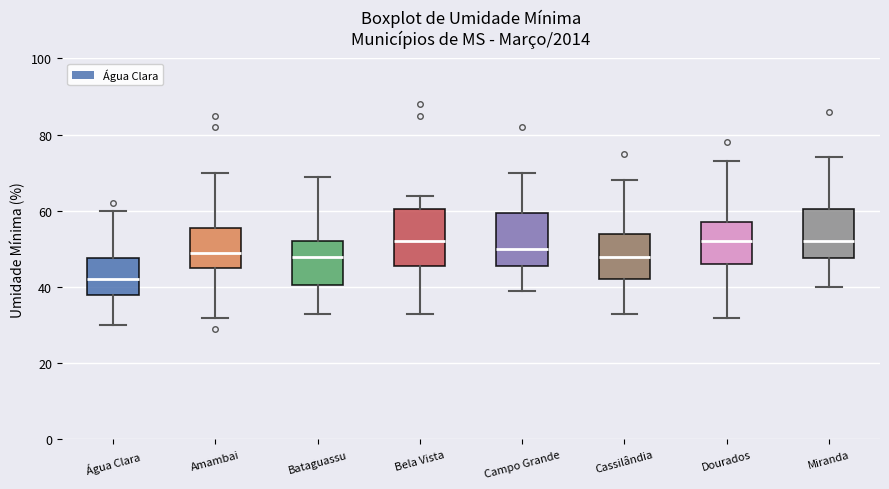

Reading left to right, read every box against the y-axis: the position of its median line, the range the box covers, and the ends of its whiskers. The values are not printed on the chart, so give them approximately, as read against the axis.

Água Clara: median 42, box 38 to 48, whiskers 30 to 60
Amambai: median 50, box 46 to 56, whiskers 32 to 70
Bataguassu: median 48, box 40 to 52, whiskers 34 to 70
Bela Vista: median 52, box 46 to 60, whiskers 34 to 64
Campo Grande: median 50, box 46 to 60, whiskers 40 to 70
Cassilândia: median 48, box 42 to 54, whiskers 34 to 68
Dourados: median 52, box 46 to 58, whiskers 32 to 74
Miranda: median 52, box 48 to 60, whiskers 40 to 74